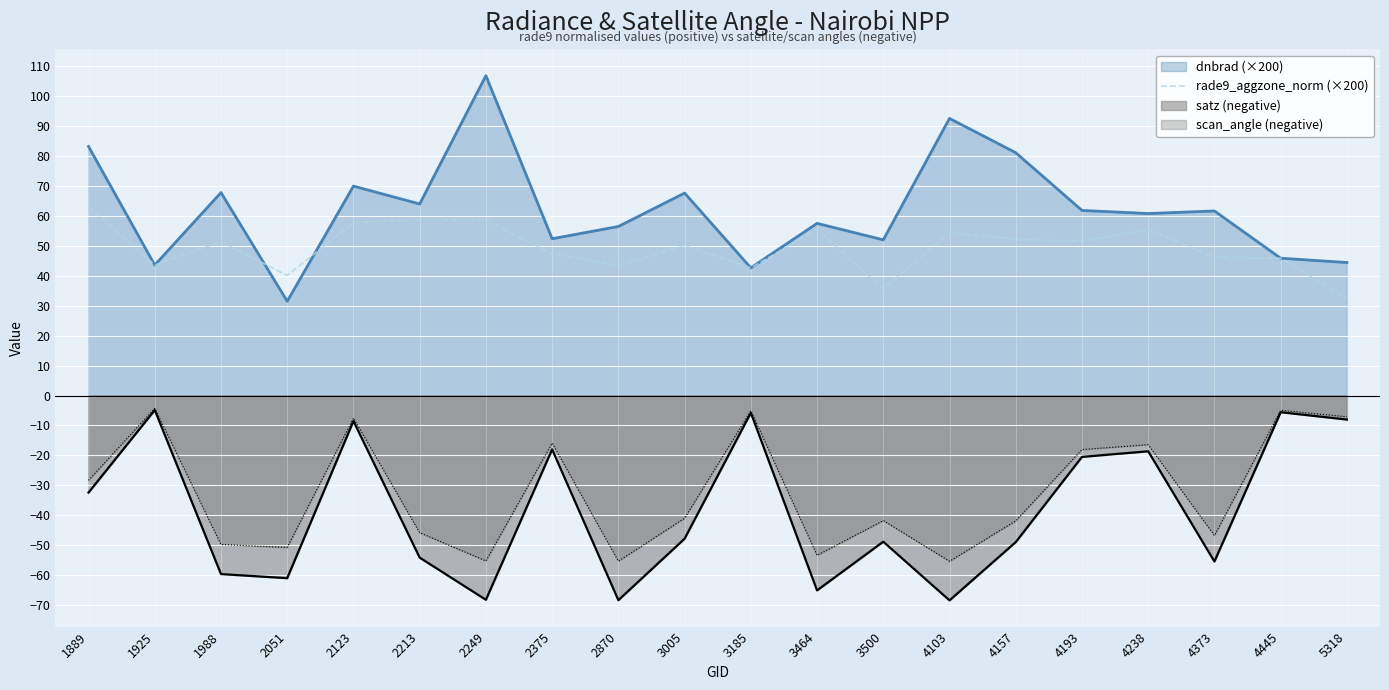

Count the number of data series in this chart.

4